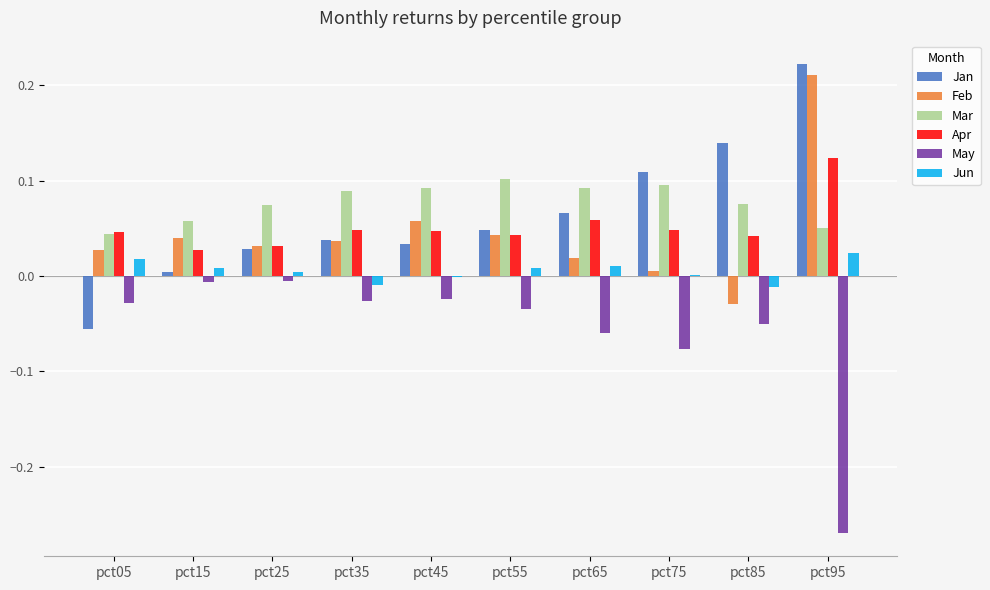

Which series has the largest range (max minus min)?

Jan